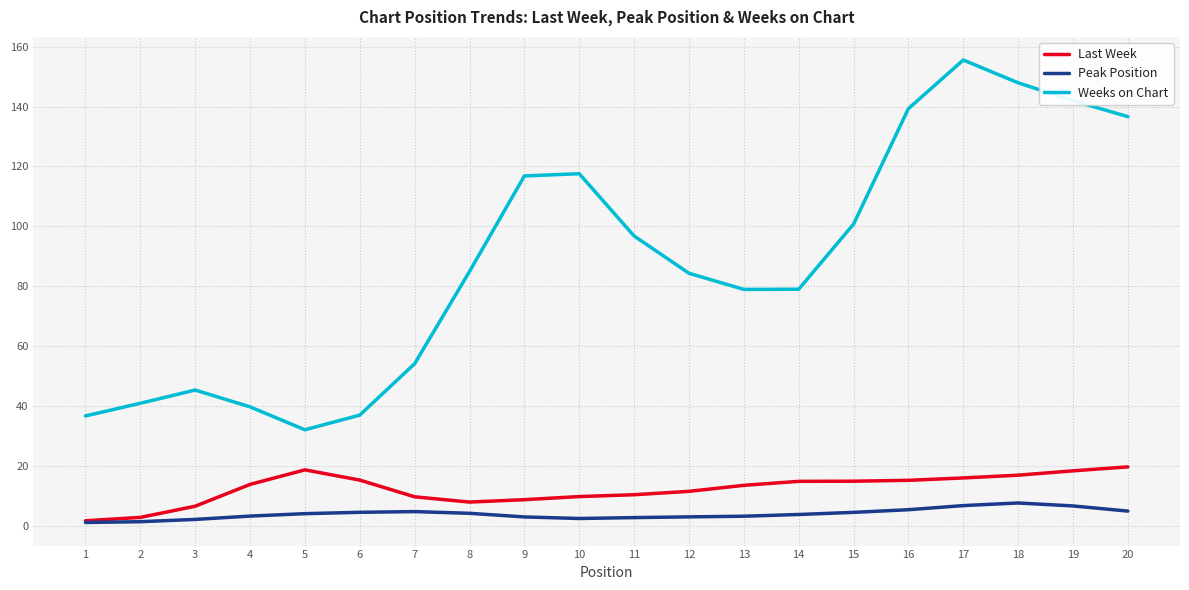

Is it true that Peak Position equals 6.7 at 17?

True